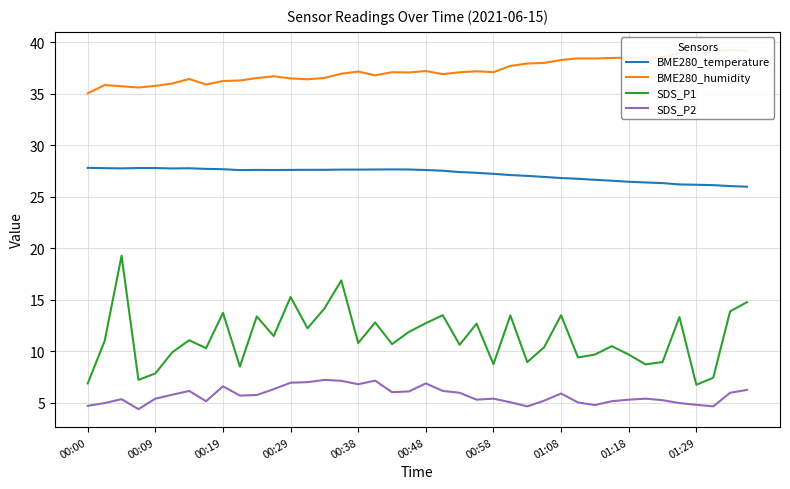

What value does the BME280_temperature series have at 00:58?

27.2